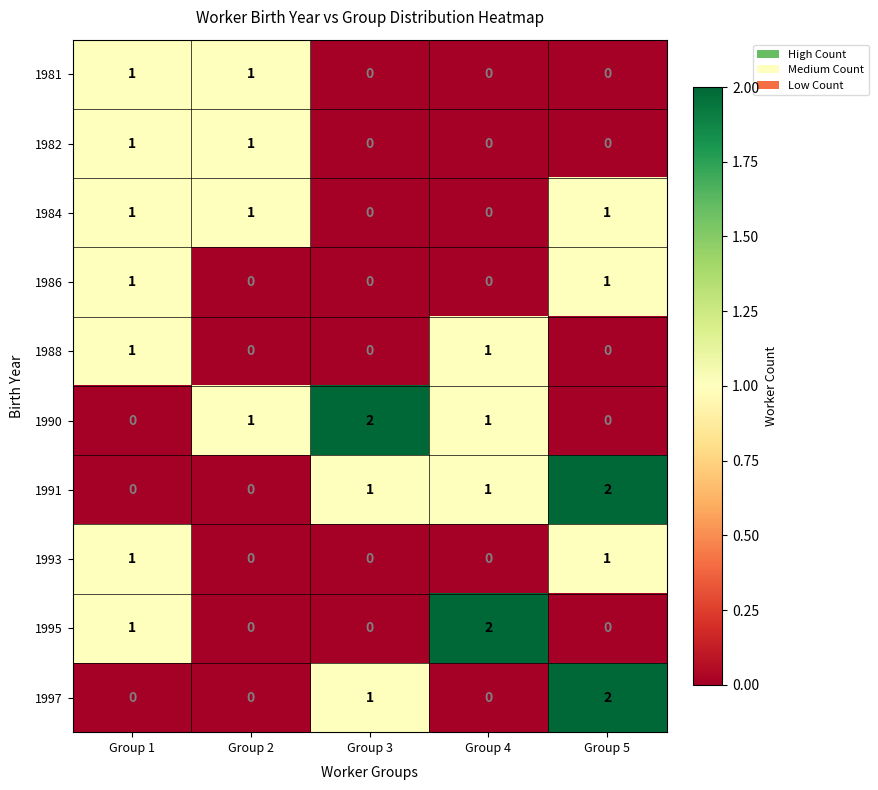

Is it true that 1995 equals 0 at Group 1?

False